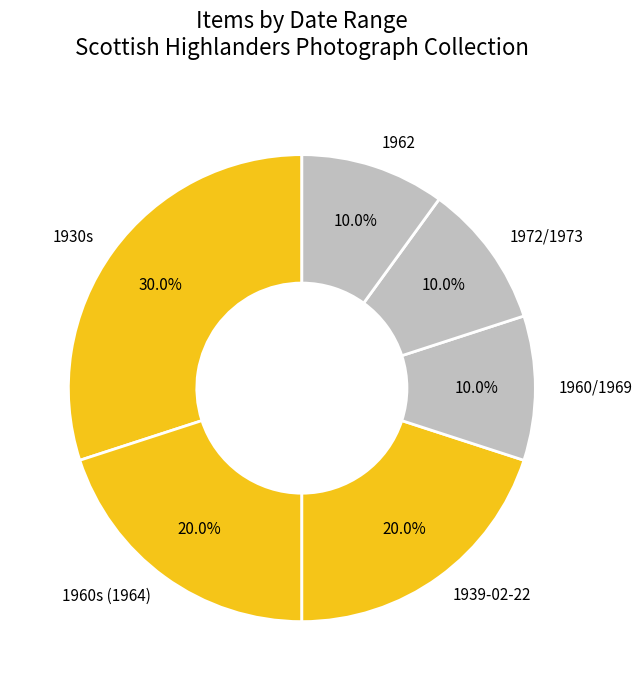

Which category has the biggest portion of the pie?

1930s